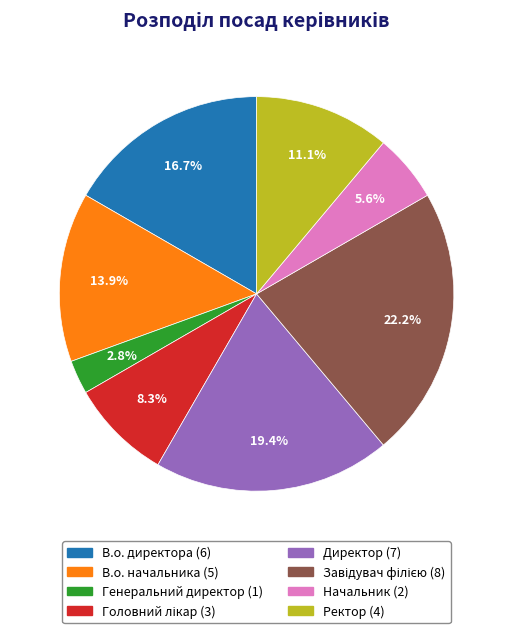

Does В.о. директора represent more than half of the total?

No